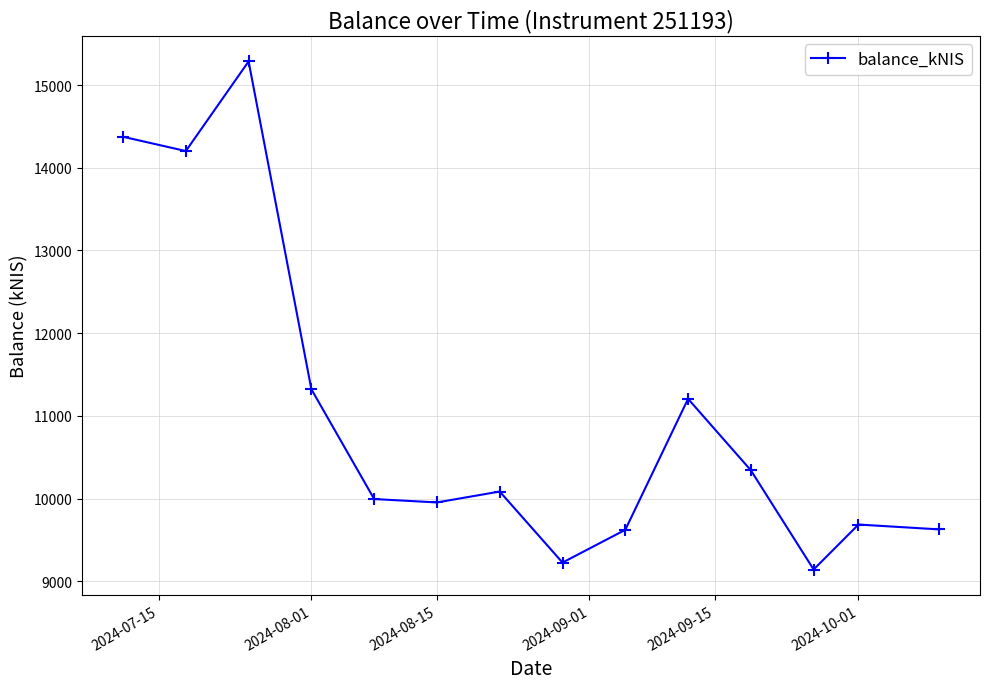

What is the value of the 13th point from the left?

9686.3